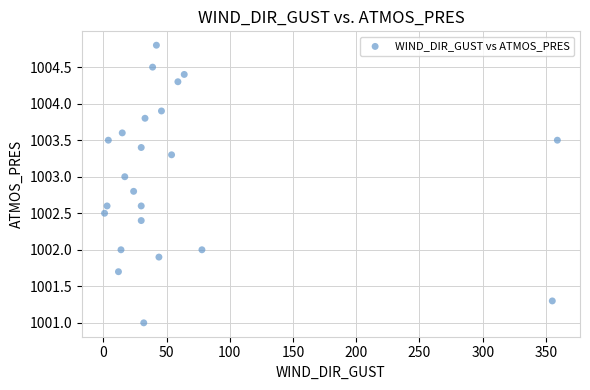

What is the range of X values (max minus min)?

358.0